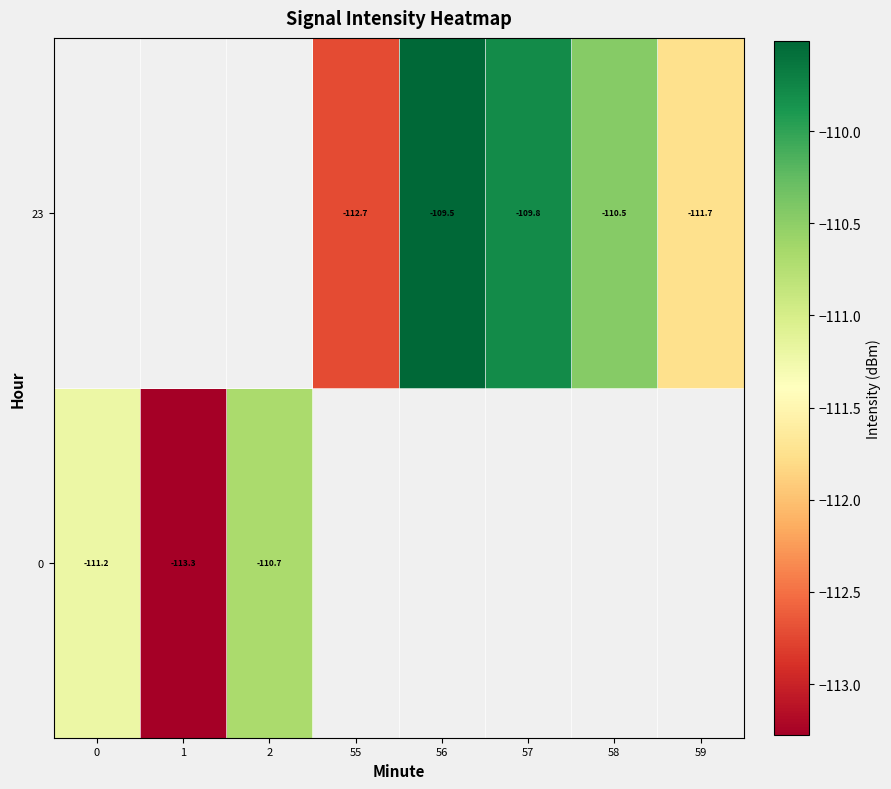

How many series are shown in this chart?

2